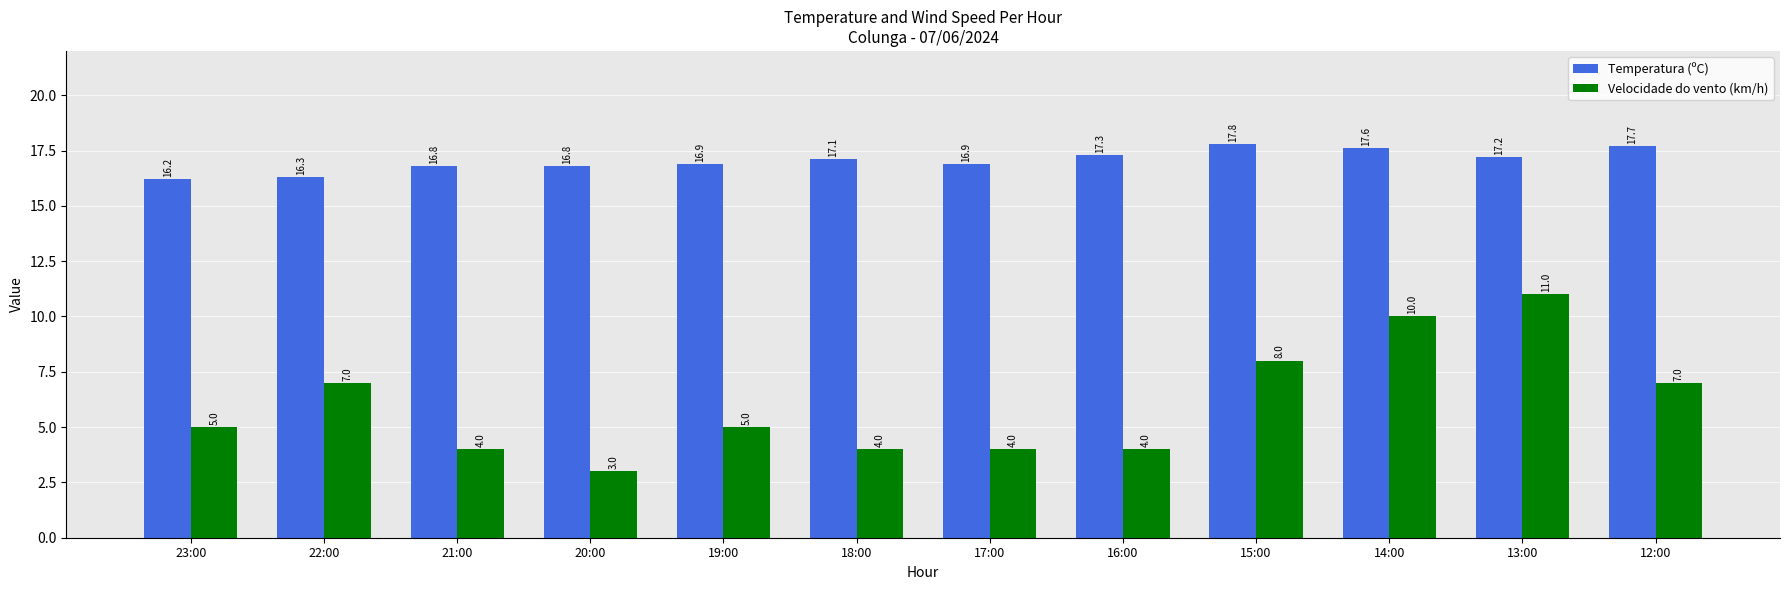

Reading left to right, extract all data points from this chart.

Temperatura (ºC): 16.2	16.3	16.8	16.8	16.9	17.1	16.9	17.3	17.8	17.6	17.2	17.7
Velocidade do vento (km/h): 5.0	7.0	4.0	3.0	5.0	4.0	4.0	4.0	8.0	10.0	11.0	7.0